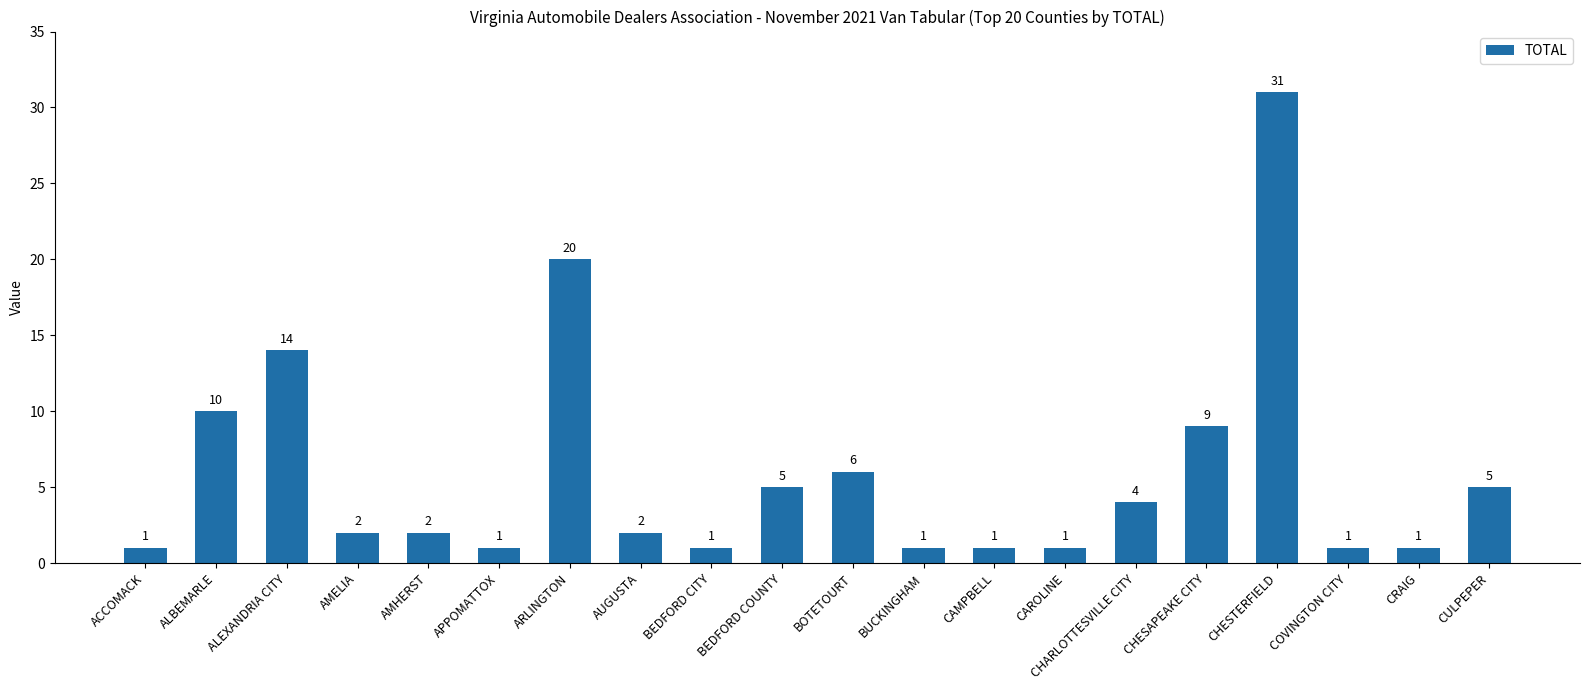

What is the label of the 10th bar from the right?

BOTETOURT